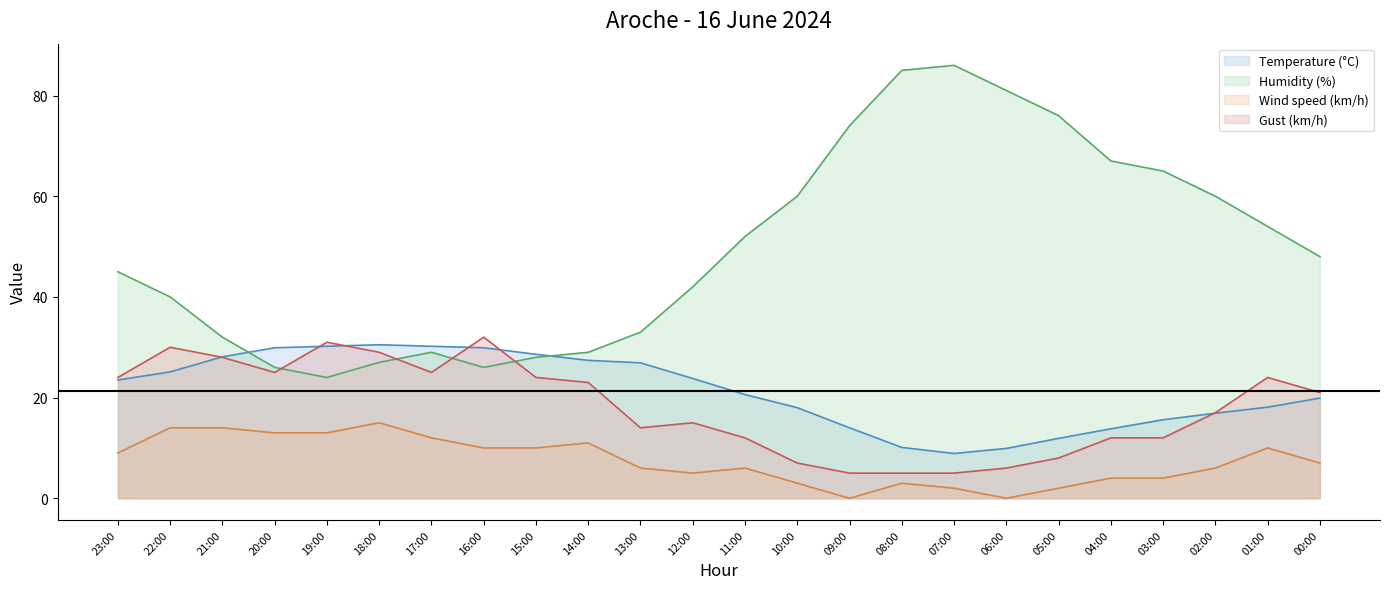

At 07:00, list the series in order from largest to smallest.

Humidity (%), Temperature (°C), Gust (km/h), Wind speed (km/h)